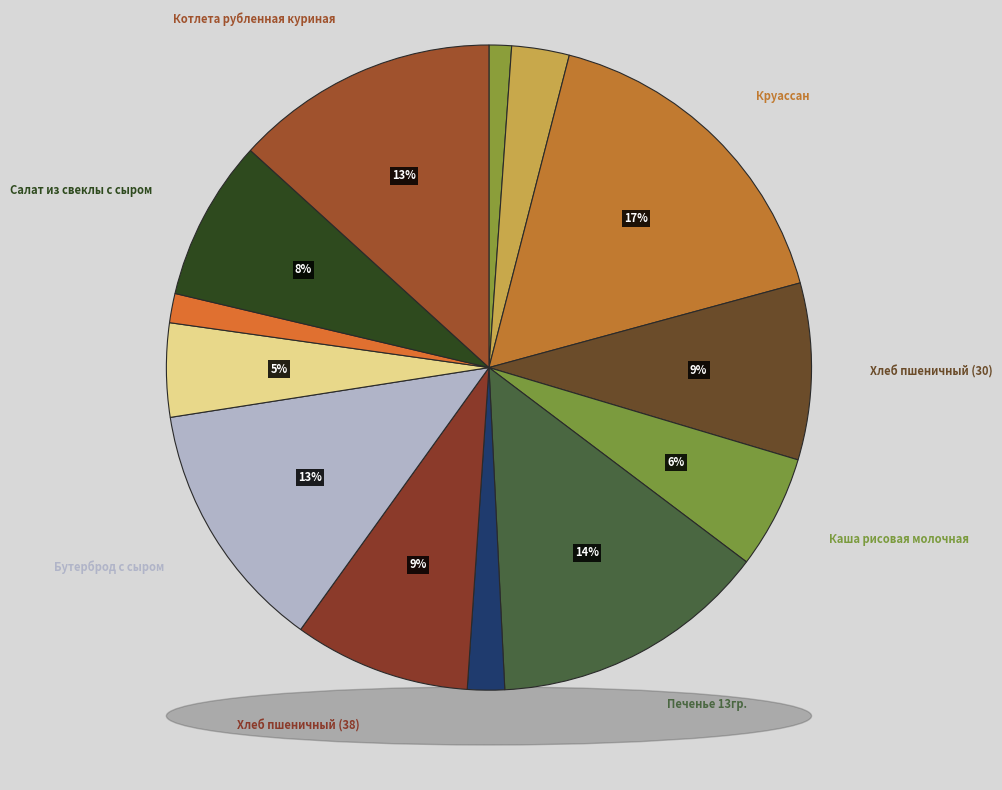

Is there any slice that represents more than half of the pie?

No